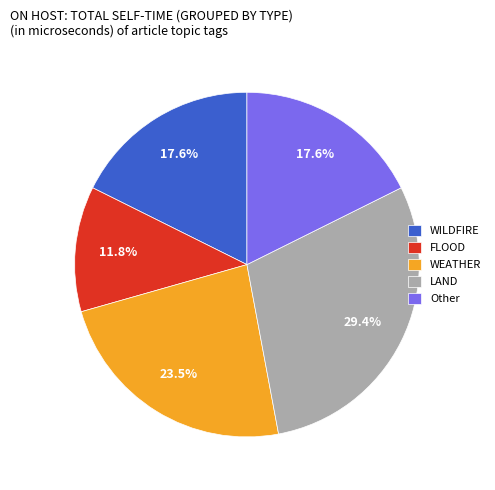

Which slice is the smallest?

FLOOD